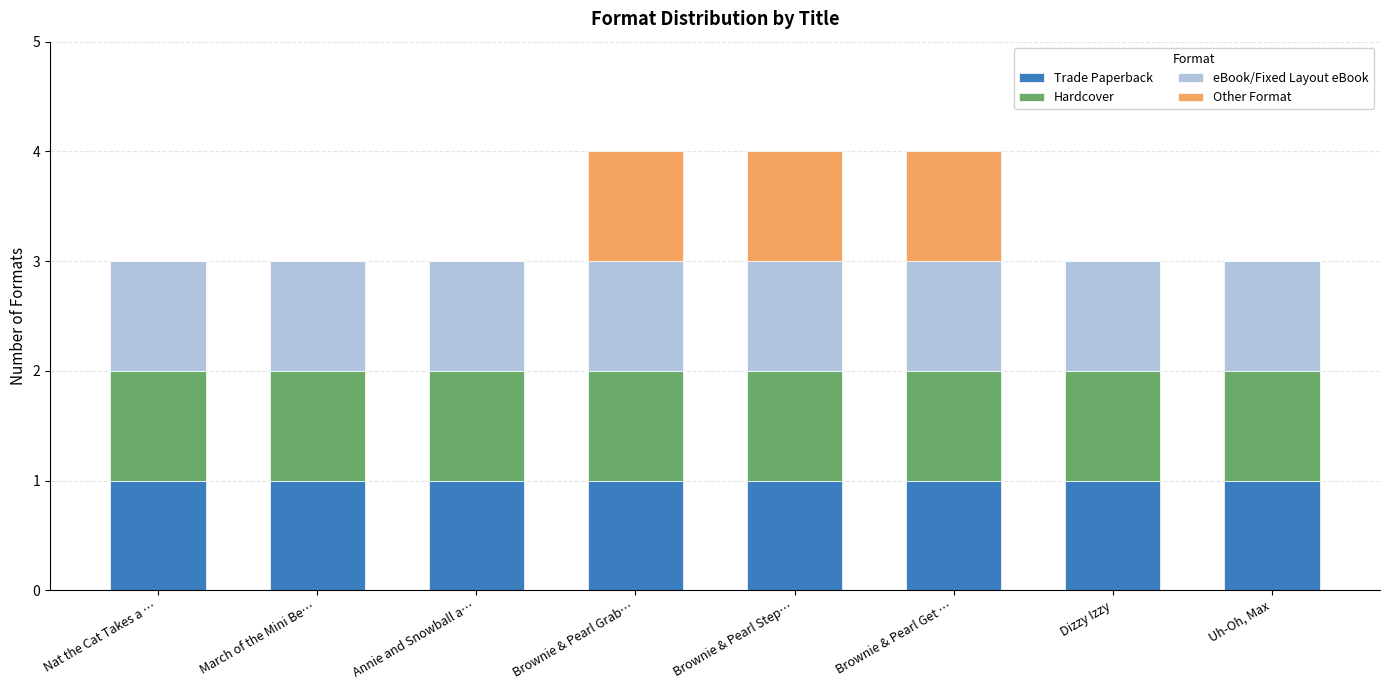

True or false: Trade Paperback has a value of 0 at Brownie & Pearl Grab….

False